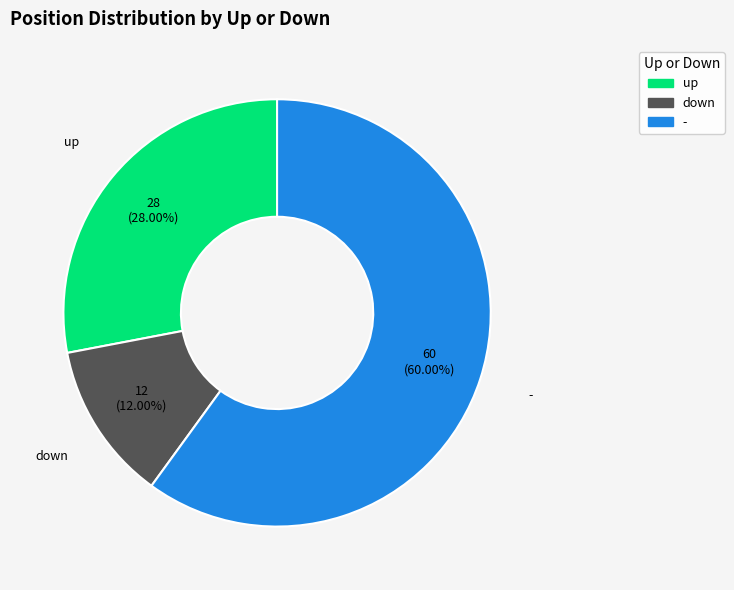

To the nearest percent, what is the combined percentage of up and down?

40%